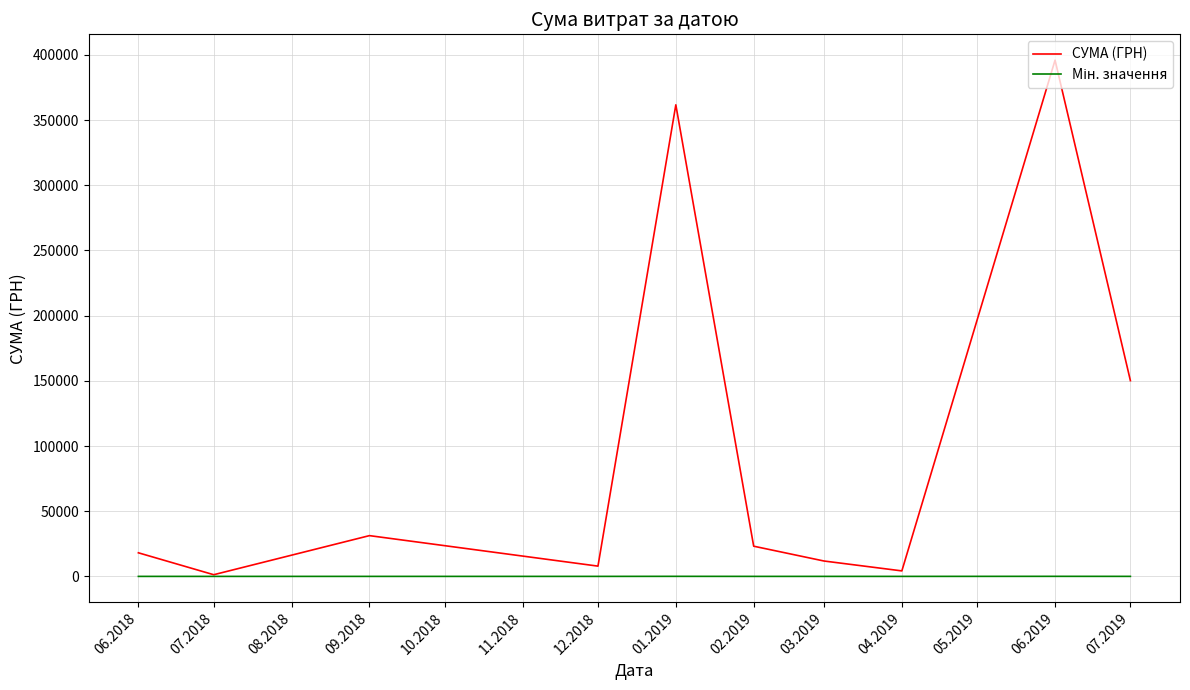

What is the greatest value displayed?

395994.2